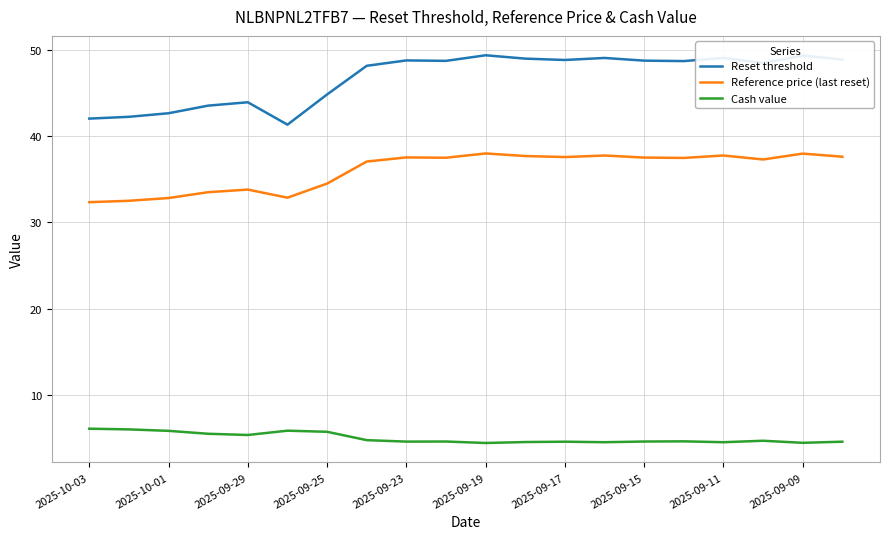

What is the minimum value shown in the chart?

4.4